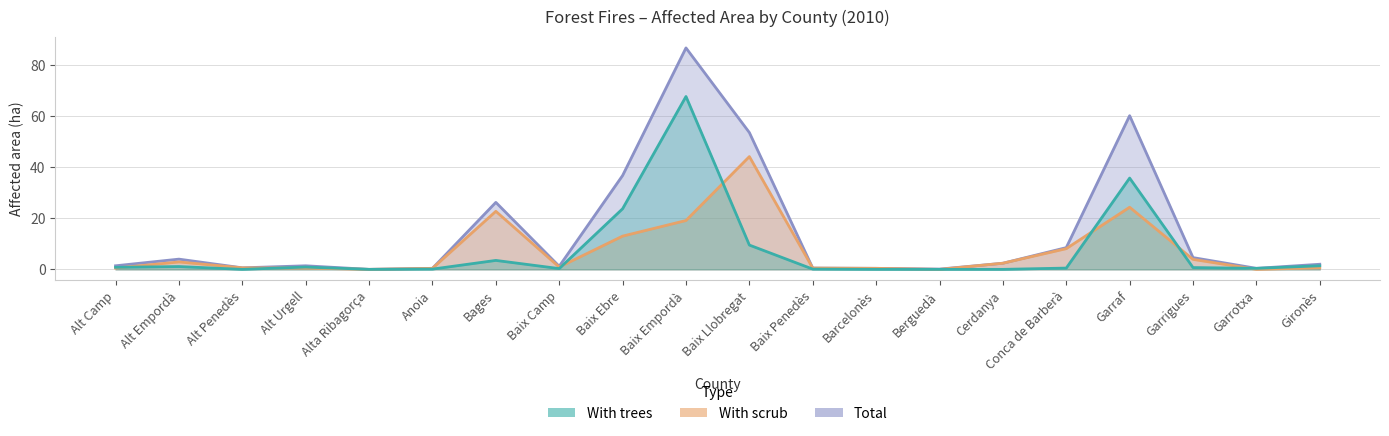

True or false: With trees and Total cross at least once.

False